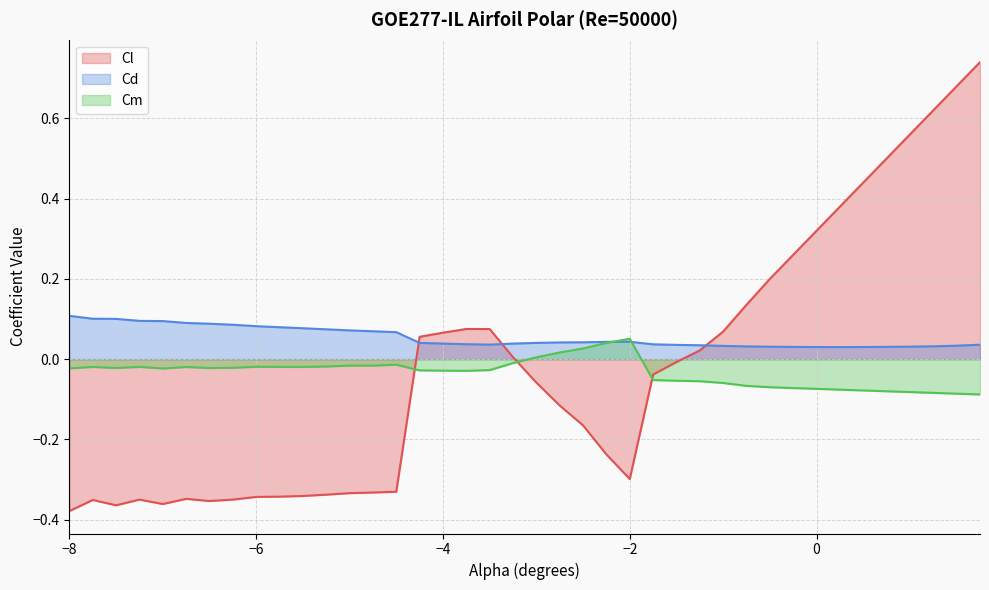

What is the minimum value shown in the chart?

-0.4